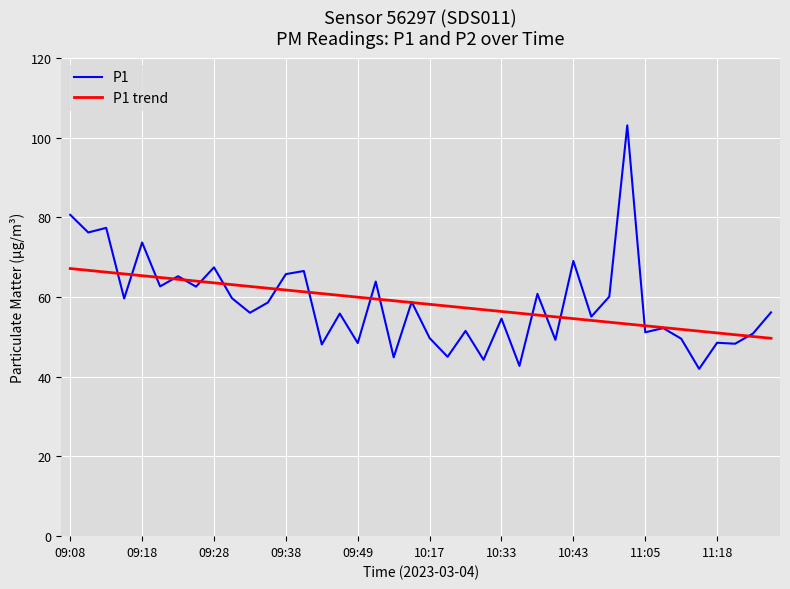

List the series in order of their peak value, highest first.

P1, P1 trend